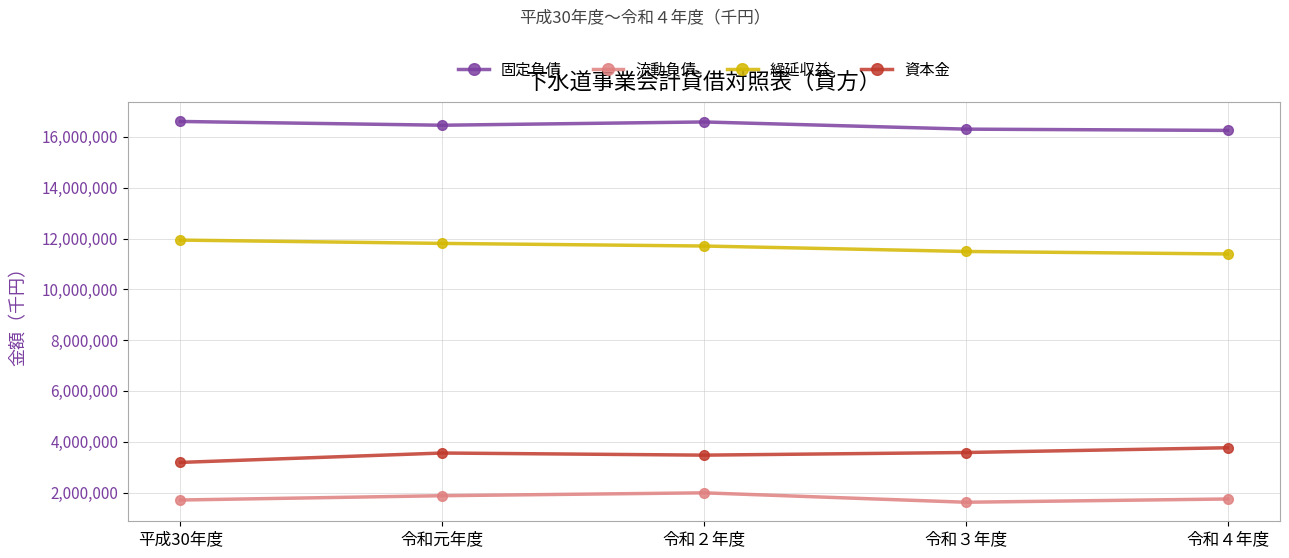

Which series has the largest total across all categories?

固定負債